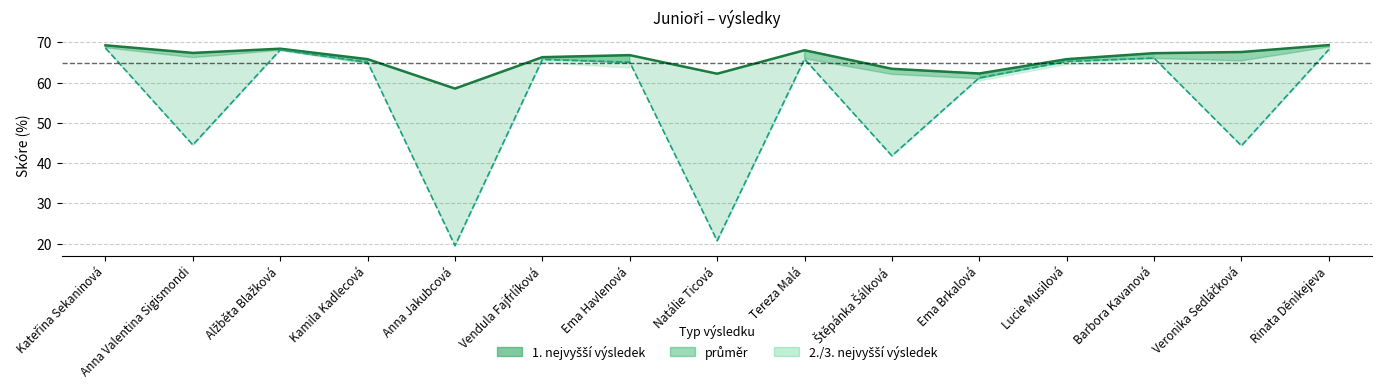

Reading left to right, what are all the values shown in this chart?

Kateřina Sekaninová=69.3	Anna Valentina Sigismondi=67.4	Alžběta Blažková=68.4	Kamila Kadlecová=65.8	Anna Jakubcová=58.5	Vendula Fajfrlíková=66.3	Ema Havlenová=66.8	Natálie Ticová=62.2	Tereza Malá=68.1	Štěpánka Šálková=63.4	Ema Brkalová=62.3	Lucie Musilová=65.8	Barbora Kavanová=67.3	Veronika Sedláčková=67.6	Rinata Děnikejeva=69.3